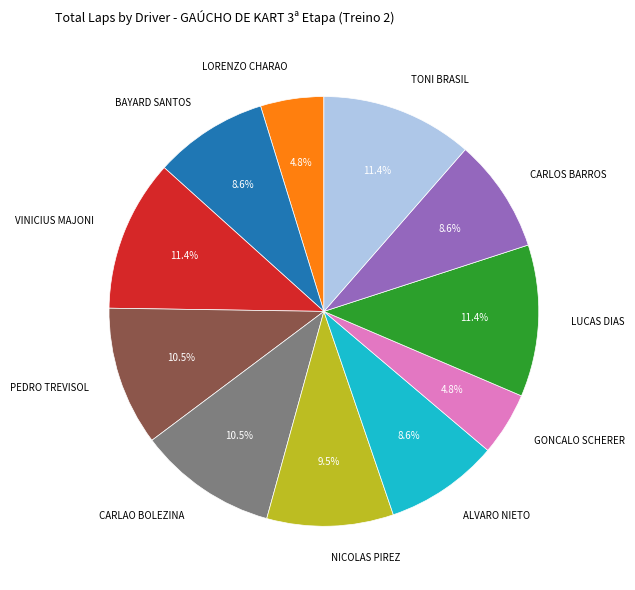

The BAYARD SANTOS slice represents 9% of the pie. True or false?

True